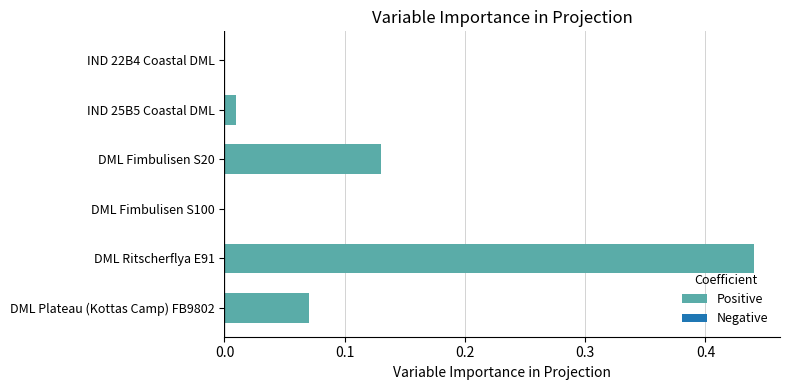

Are the bars grouped side by side (vs. stacked)?

No